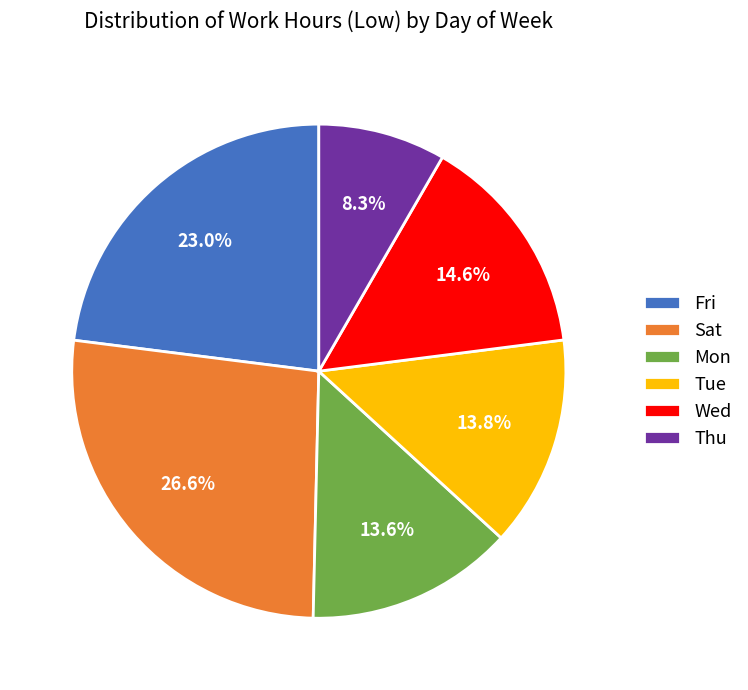

Count the number of slices in the pie.

6